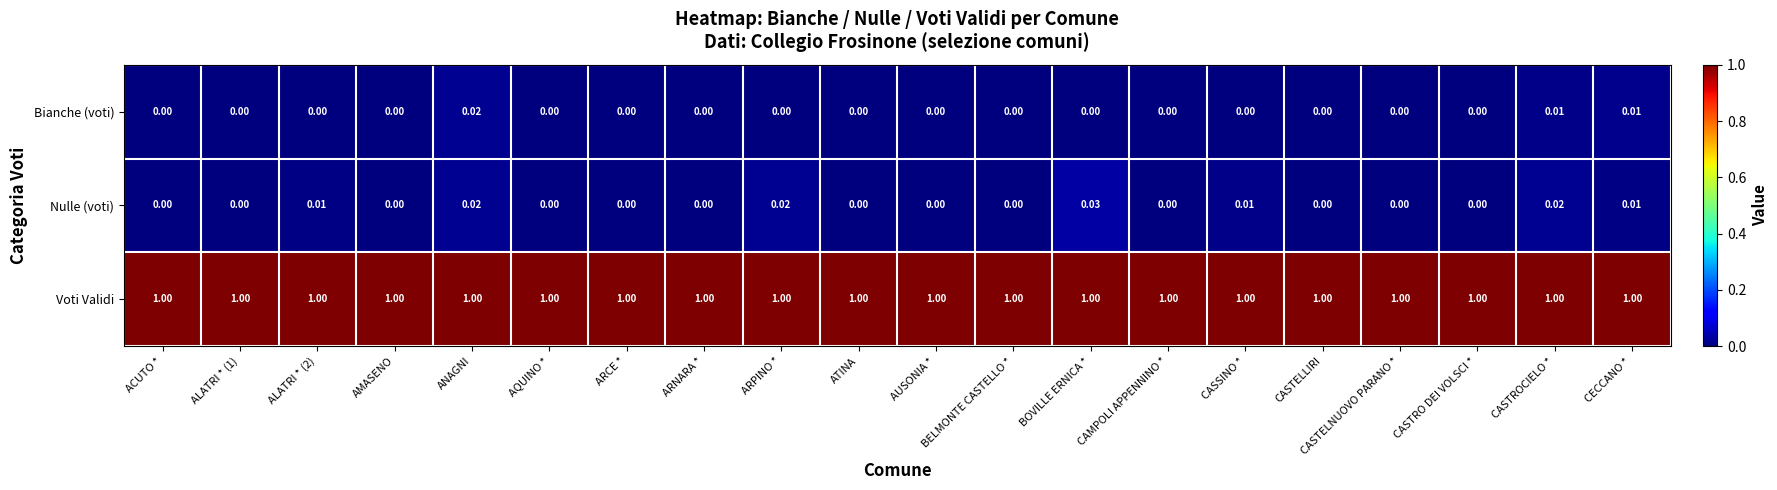

Which series has the largest total across all categories?

Voti Validi